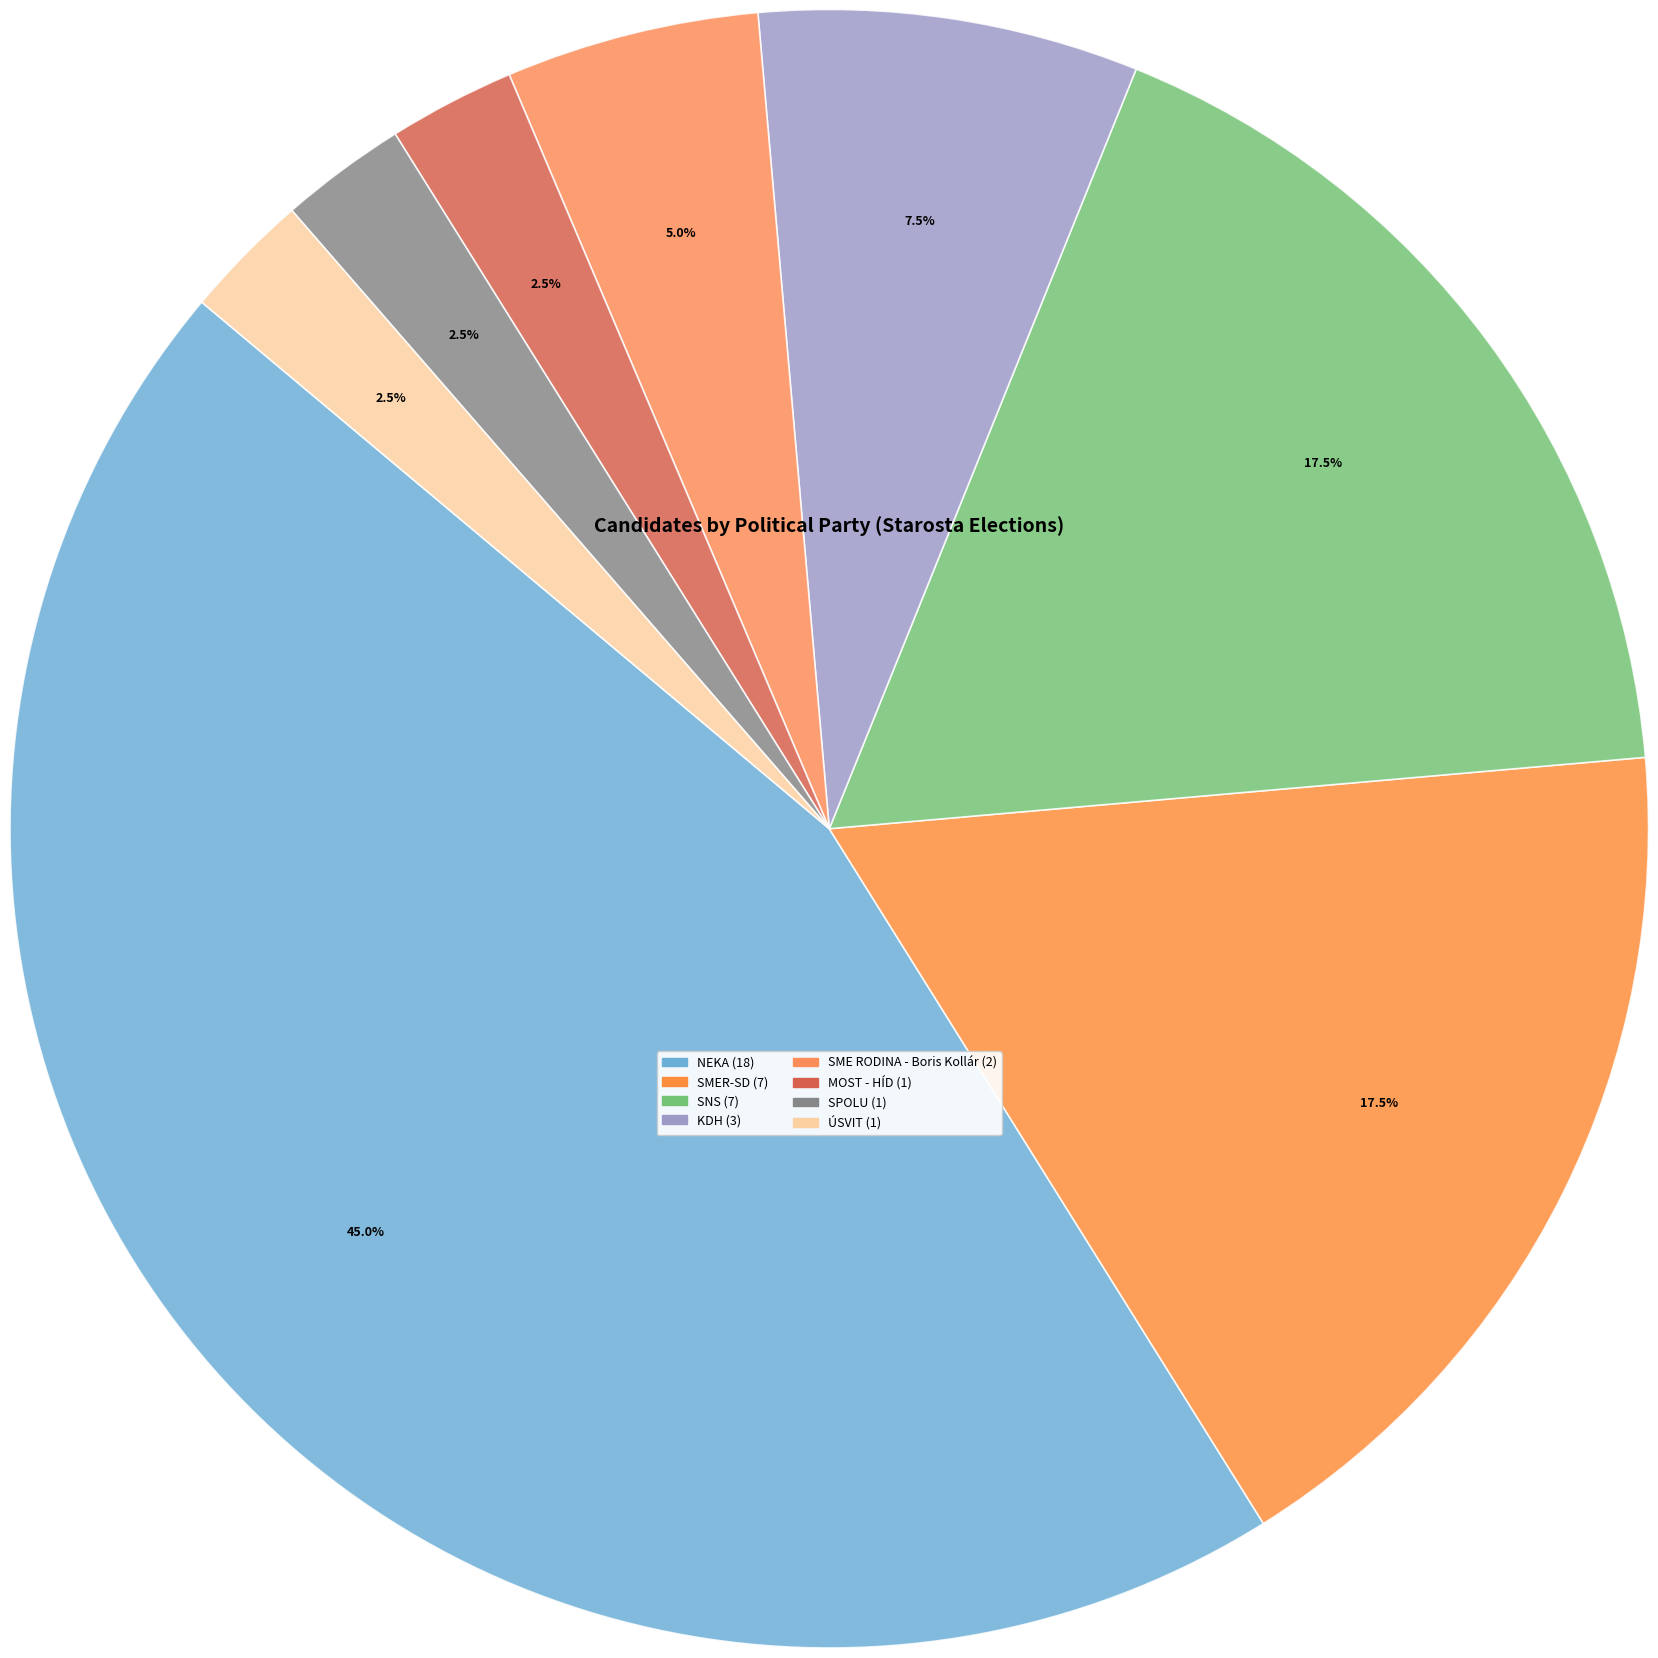

How many slices are in this pie chart?

8